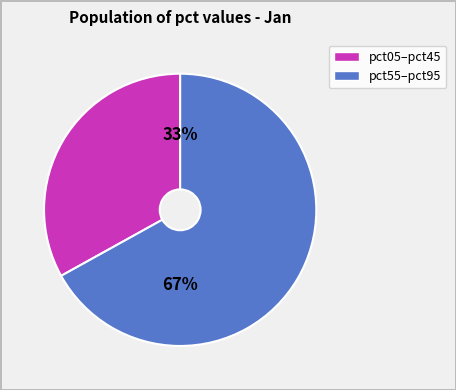

To the nearest percent, what is the difference between the largest and smallest slice percentages?

34%